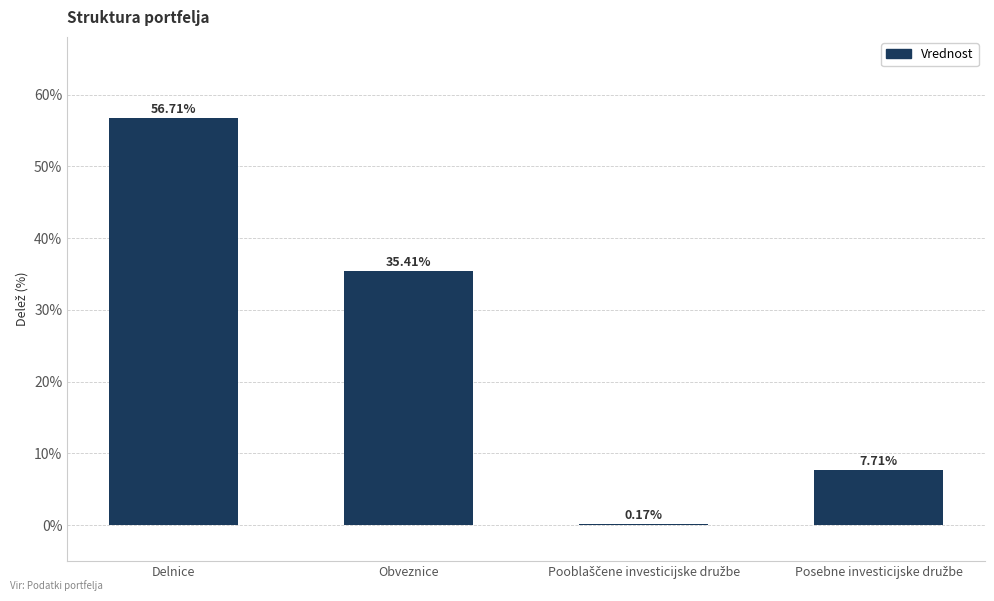

Where is the data nearest to the value 28?

Obveznice